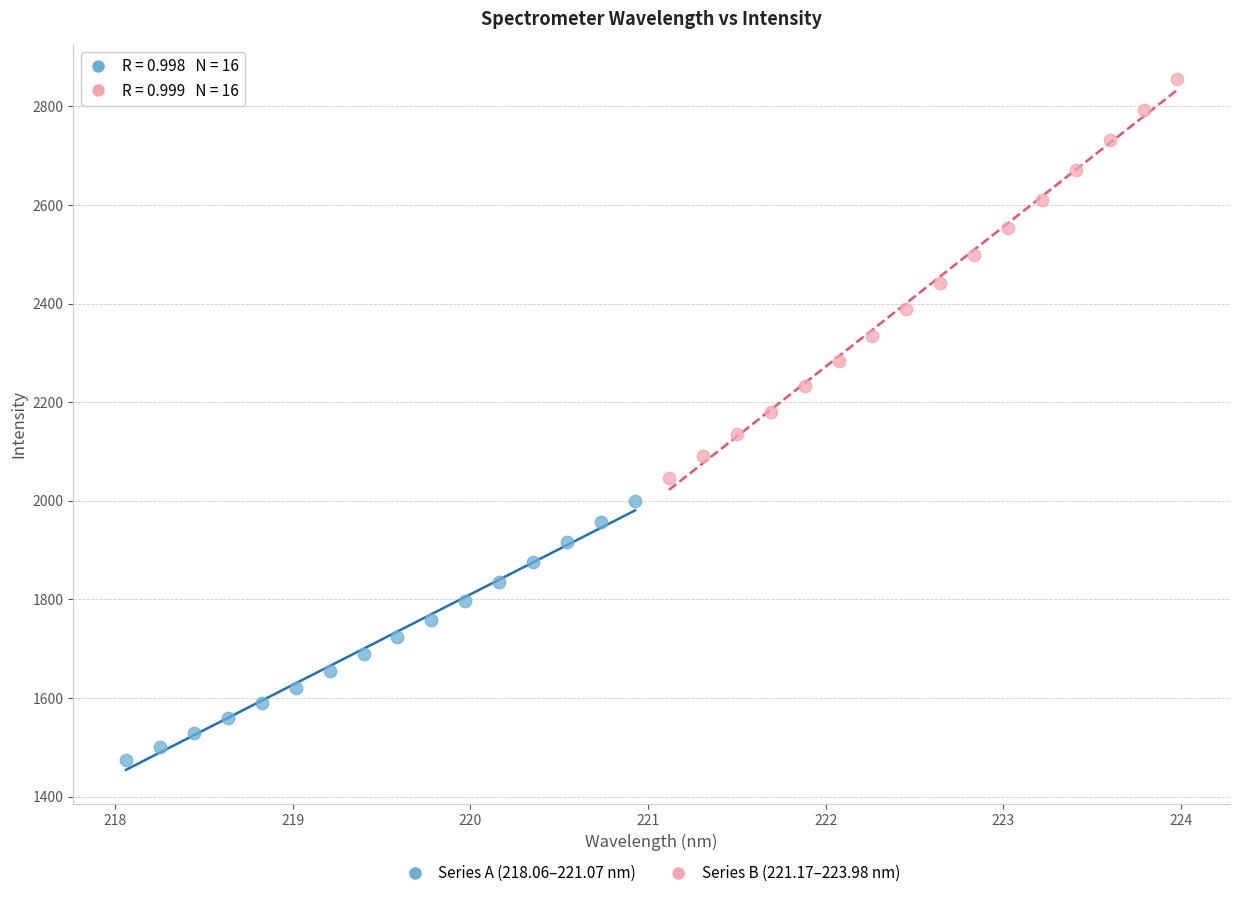

Which series contains the highest Y value?

Series B (221.17–223.98 nm)